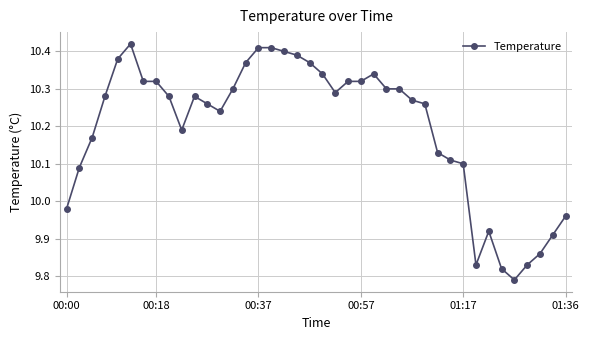

What is the difference between the second highest and minimum values?

0.6